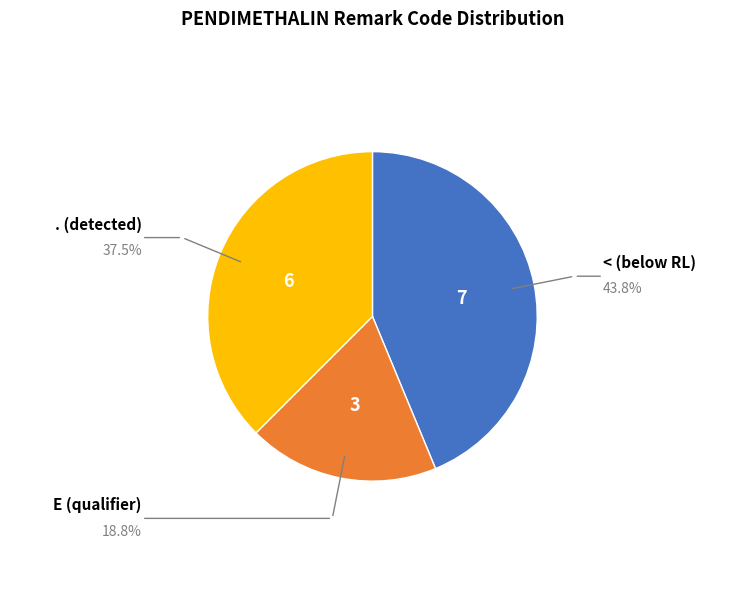

Is there a majority slice in this chart?

No